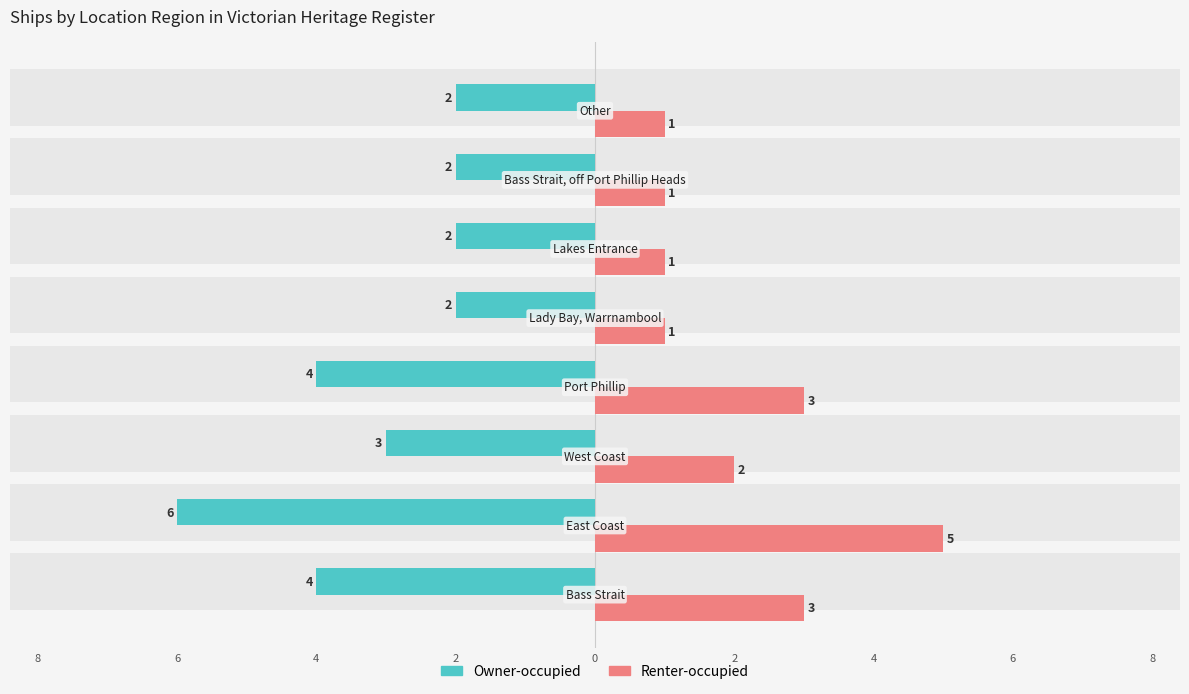

Read the Renter-occupied value at 8.

3